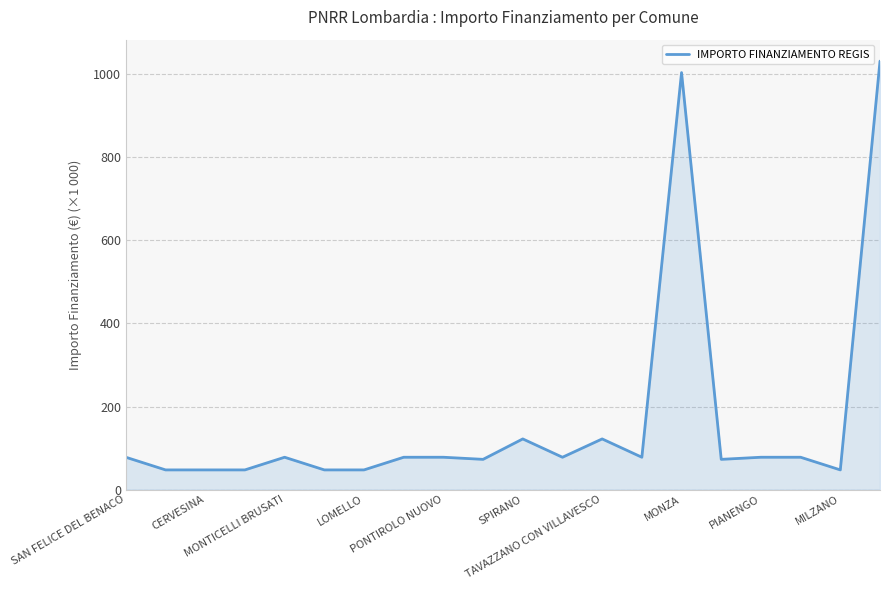

What is the greatest value displayed?

1031.6